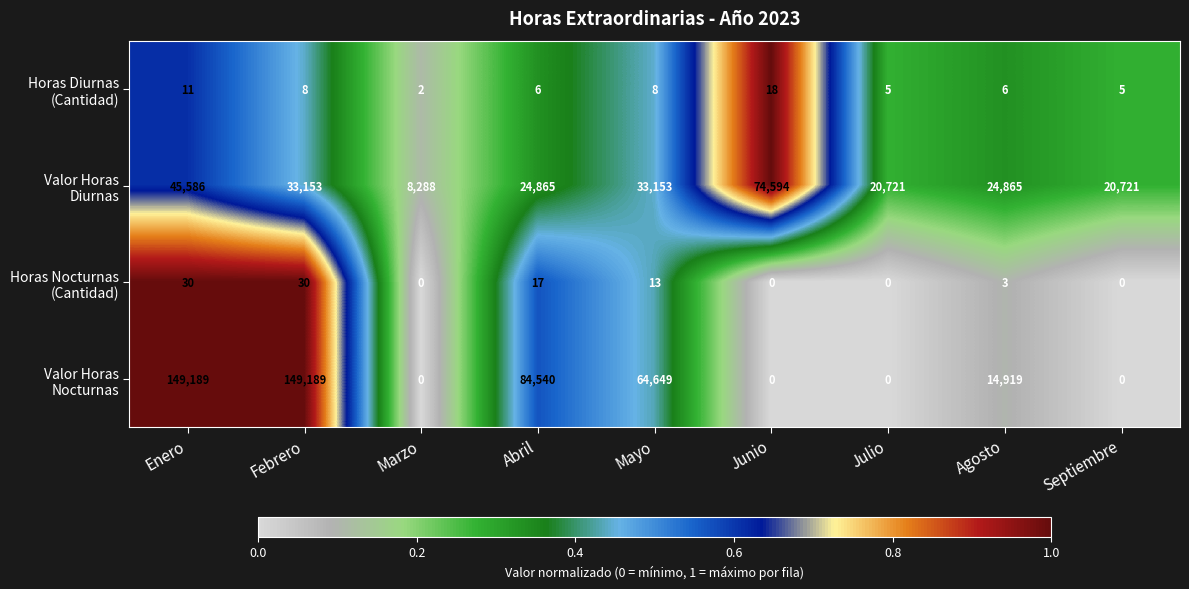

What is the difference between the highest and lowest values at Septiembre?

20721